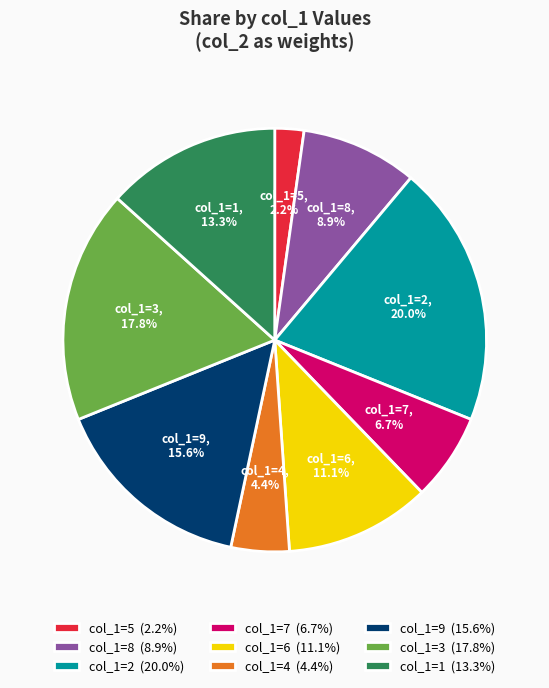

What is the smallest slice in the pie chart?

col_1=5